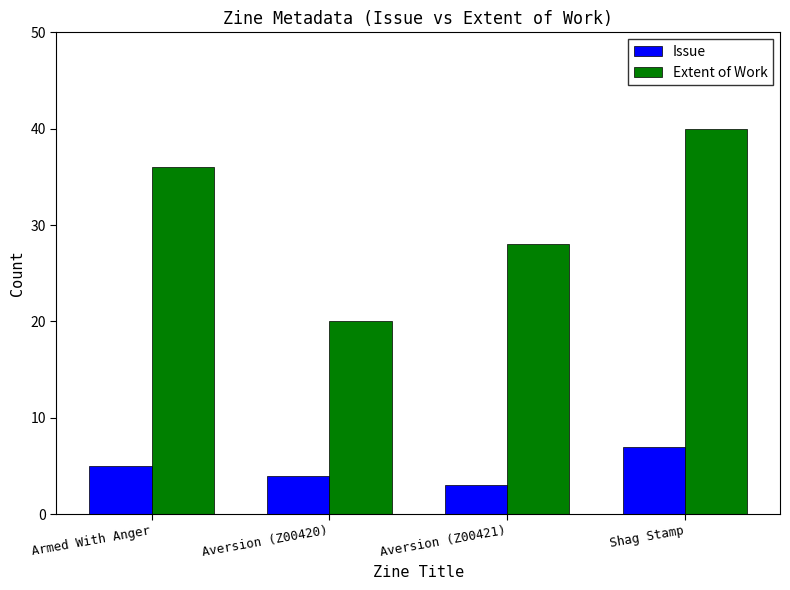

What is the label of the 1st bar from the left?

Armed With Anger